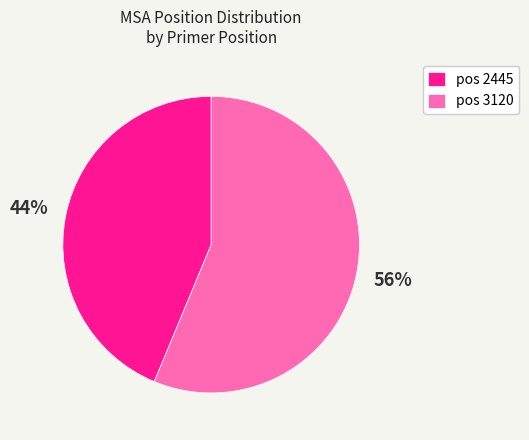

Which slice represents more than half of the pie?

pos 3120